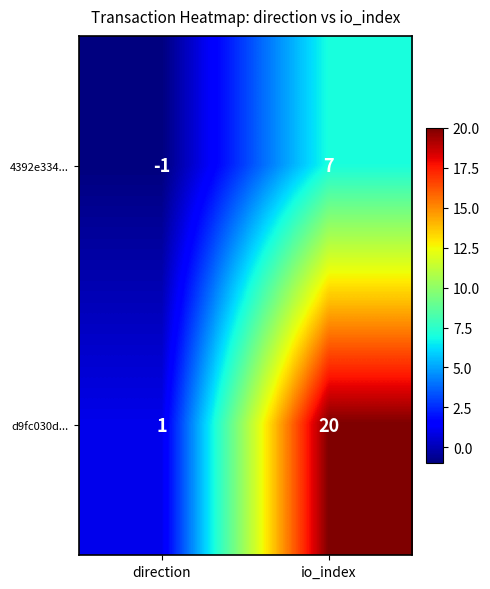

Which series has the largest total across all categories?

d9fc030d...